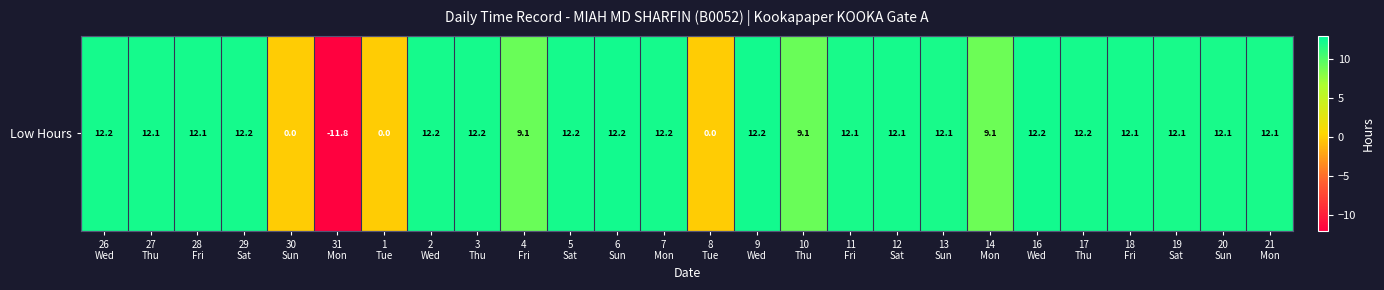

Read the value at 14
Mon.

9.1